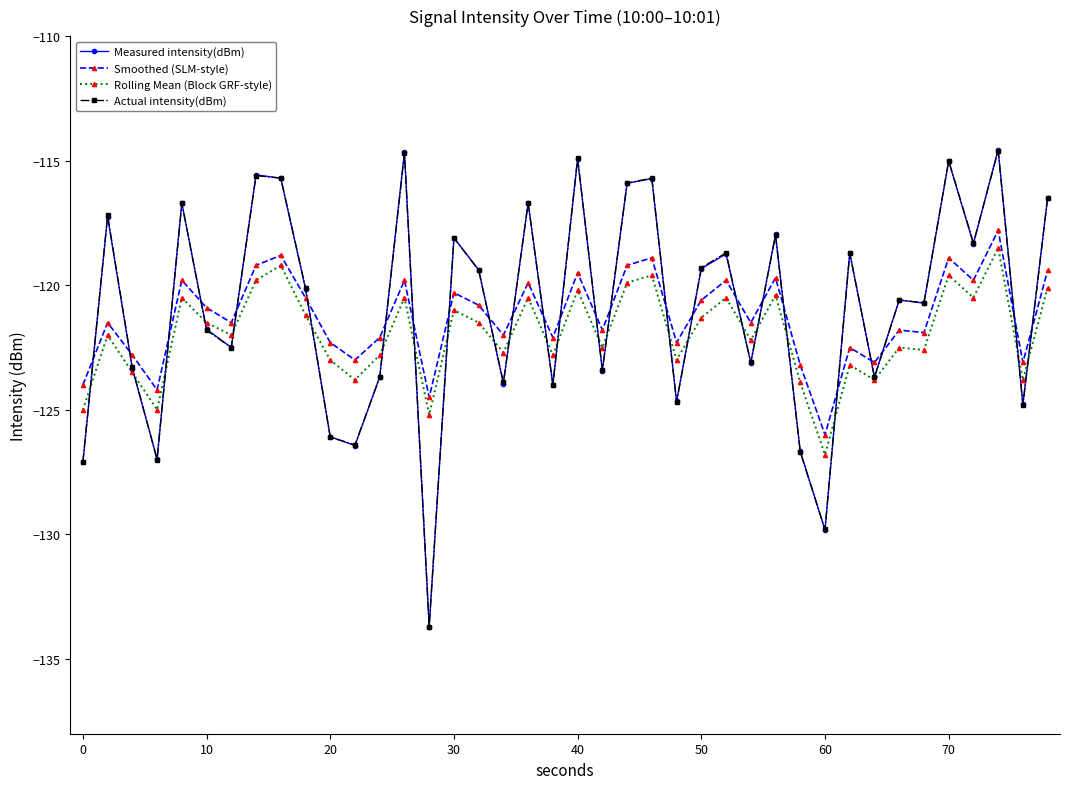

What is the greatest value displayed?

-114.6